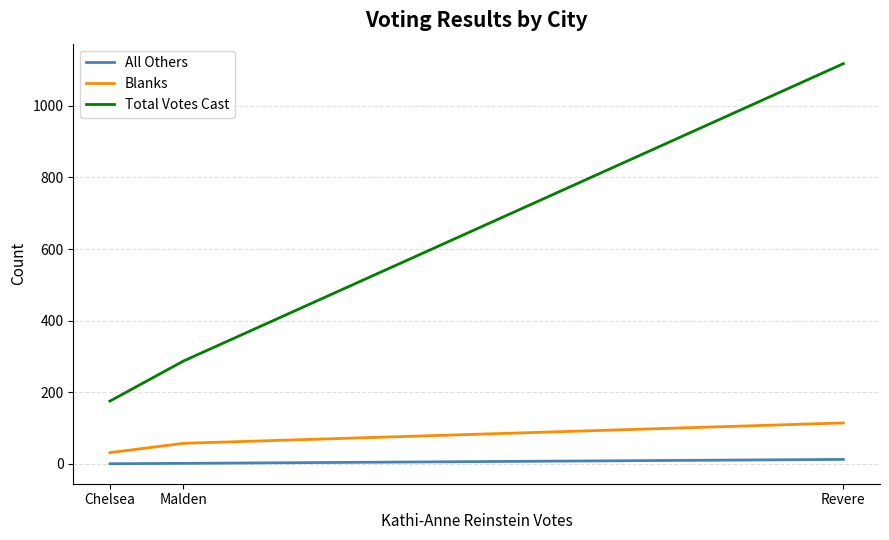

The All Others series shows 12 at Revere. True or false?

True